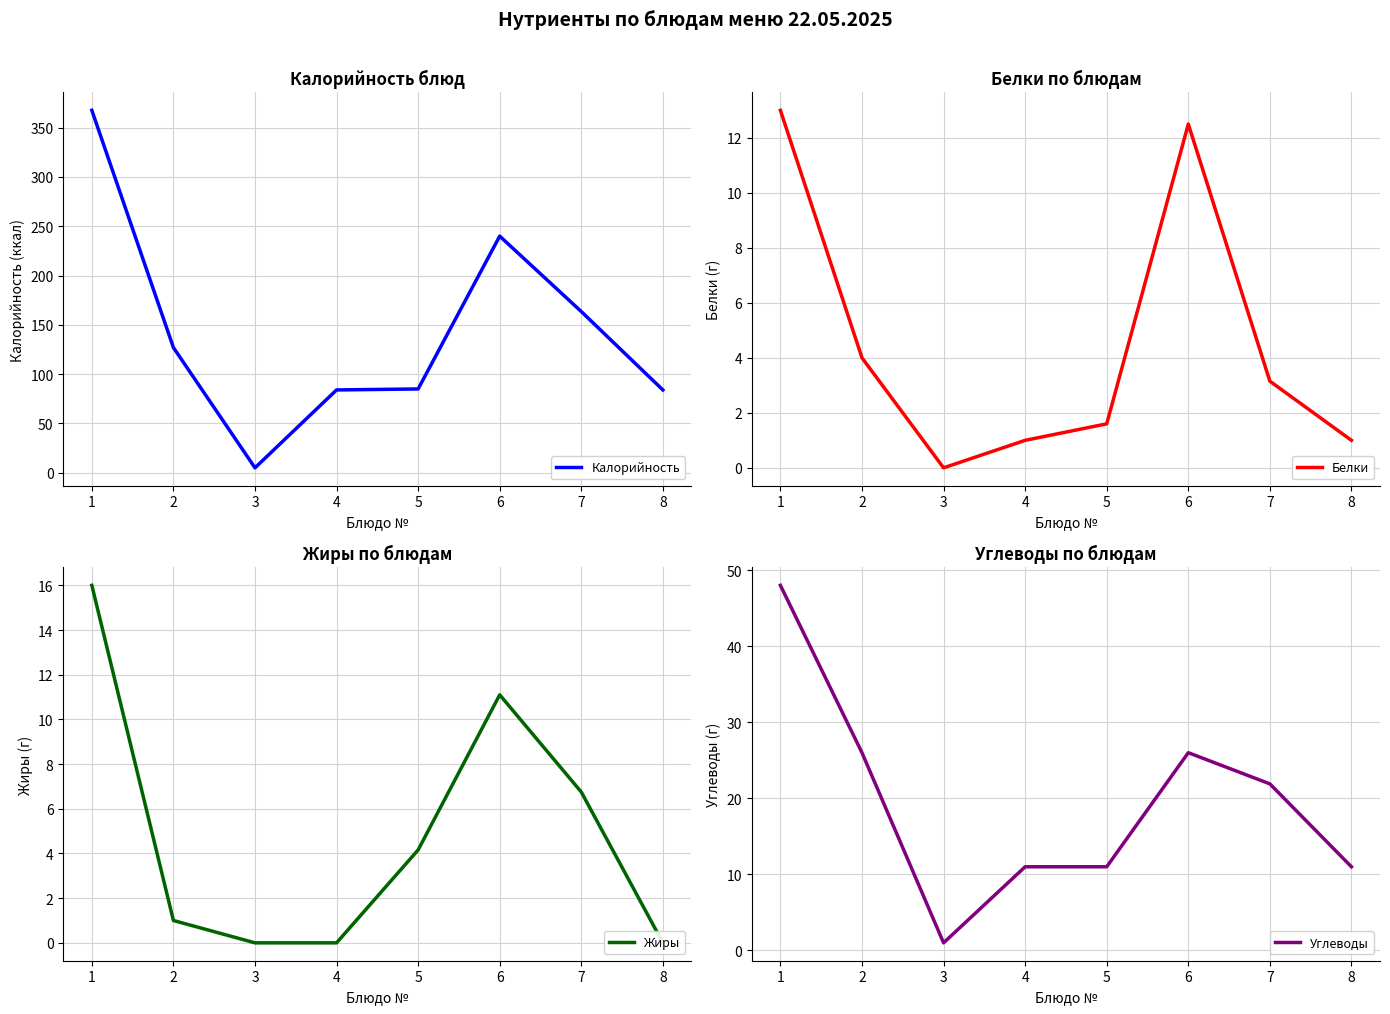

Between 1 and 3, which series saw the biggest shift?

Калорийность